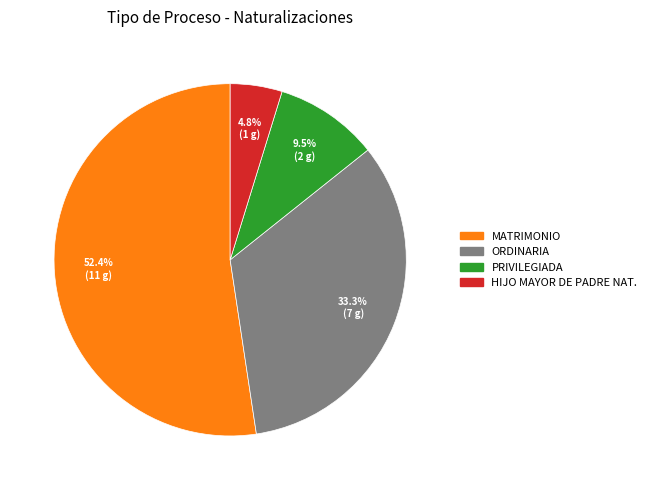

Which category has the smallest portion of the pie?

HIJO MAYOR DE PADRE NAT.